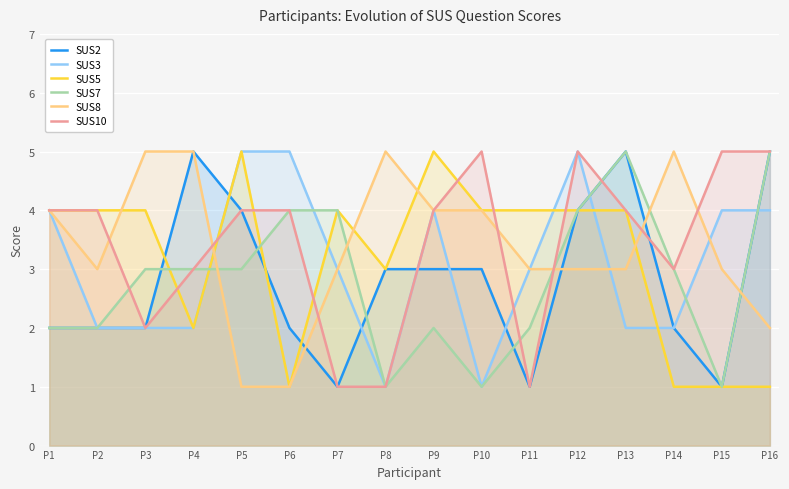

Which series changed the most between P4 and P8?

SUS2